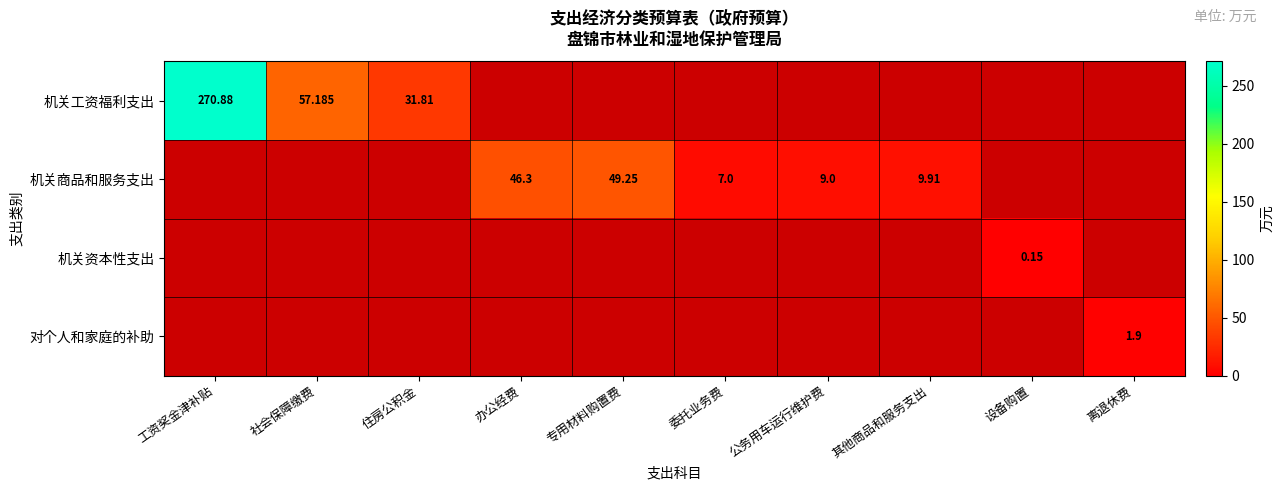

What is the average value of the 机关商品和服务支出 series?

12.1